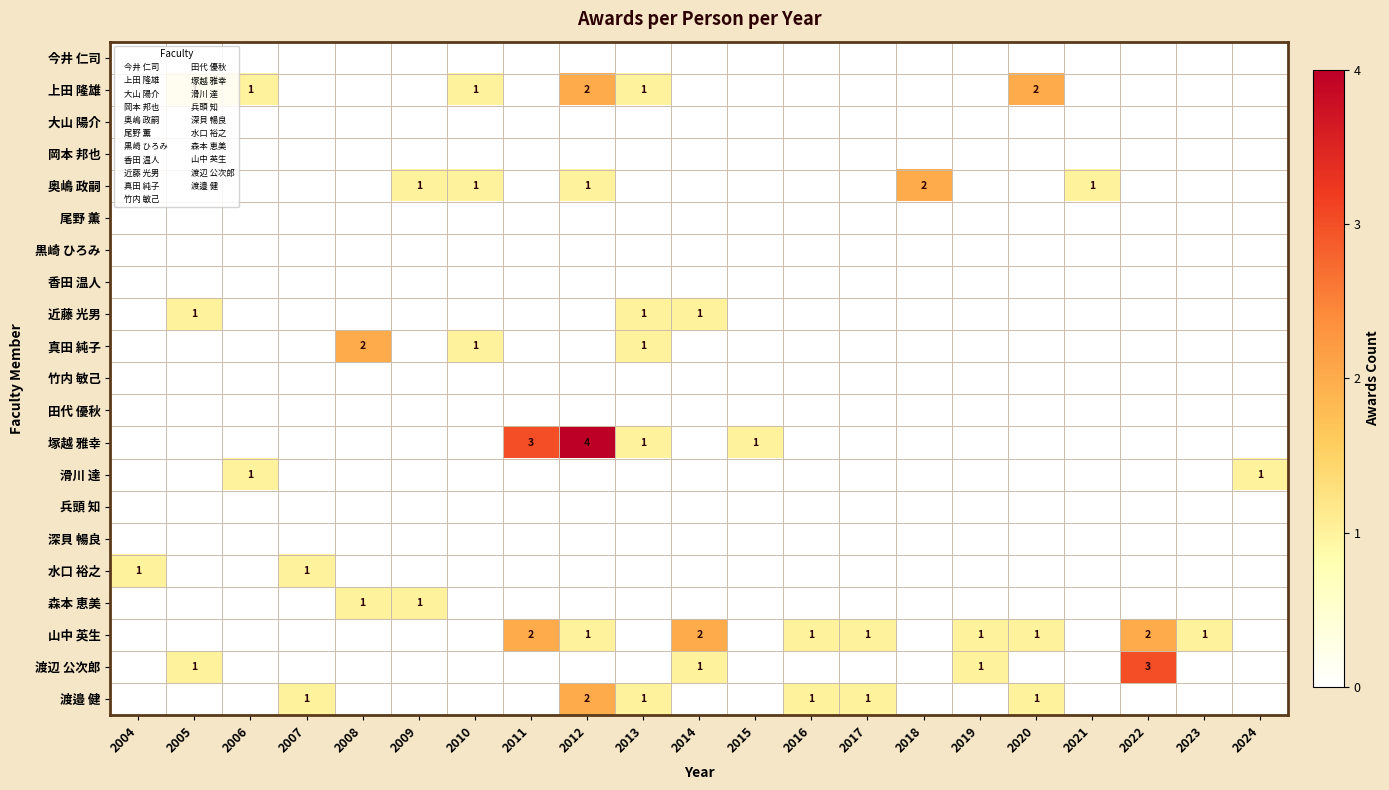

At which category is the sum across all series the highest?

2012